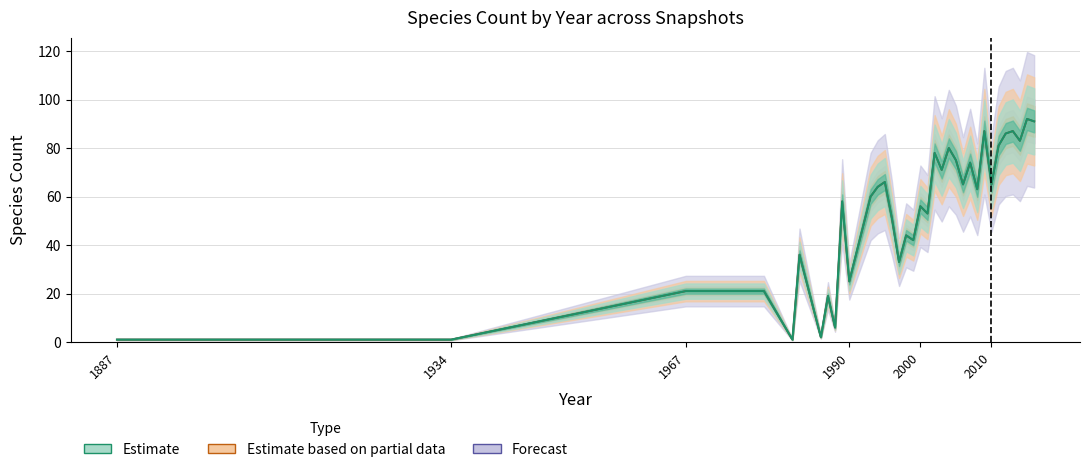

At which category is the sum across all series the highest?

2015